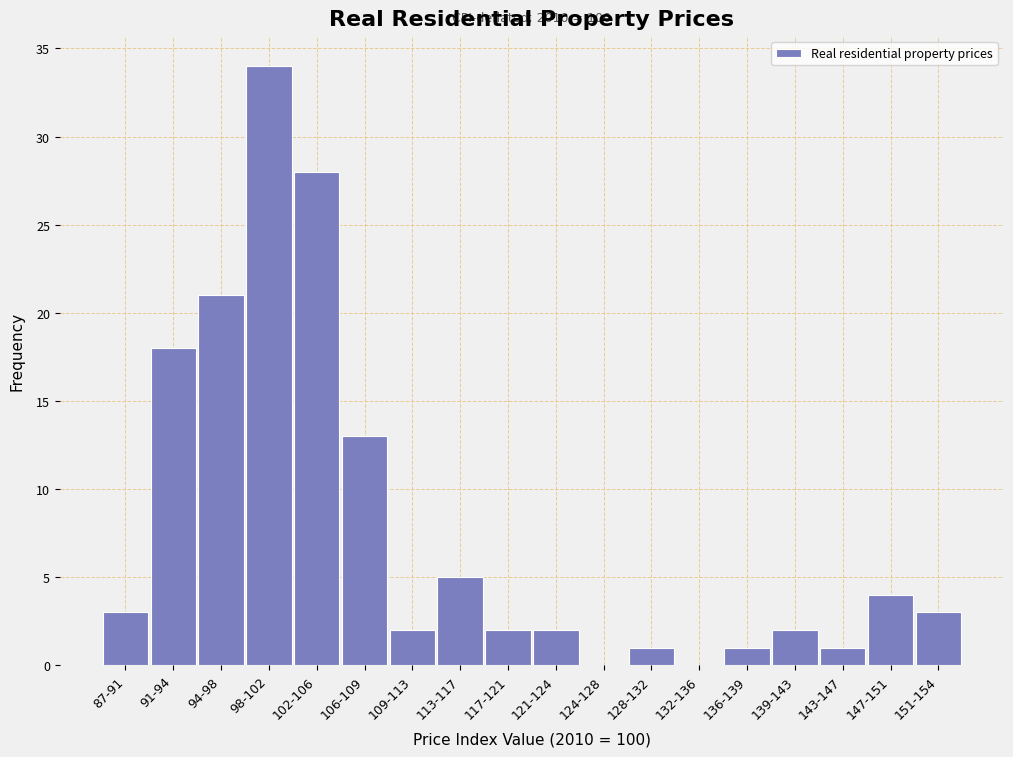

Reading left to right, what are all the values shown in this chart?

87-91=3	91-94=18	94-98=21	98-102=34	102-106=28	106-109=13	109-113=2	113-117=5	117-121=2	121-124=2	124-128=0	128-132=1	132-136=0	136-139=1	139-143=2	143-147=1	147-151=4	151-154=3